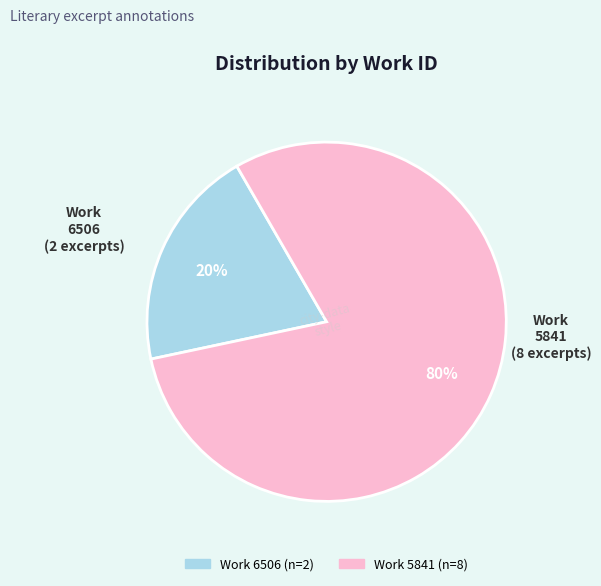

Does any single category account for the majority?

Yes